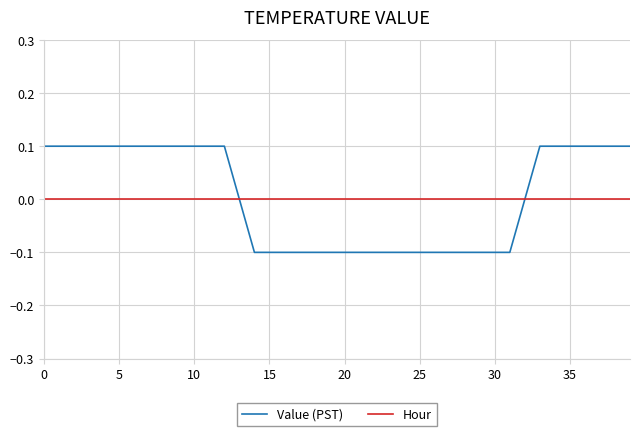

Count the number of categories in the chart.

40